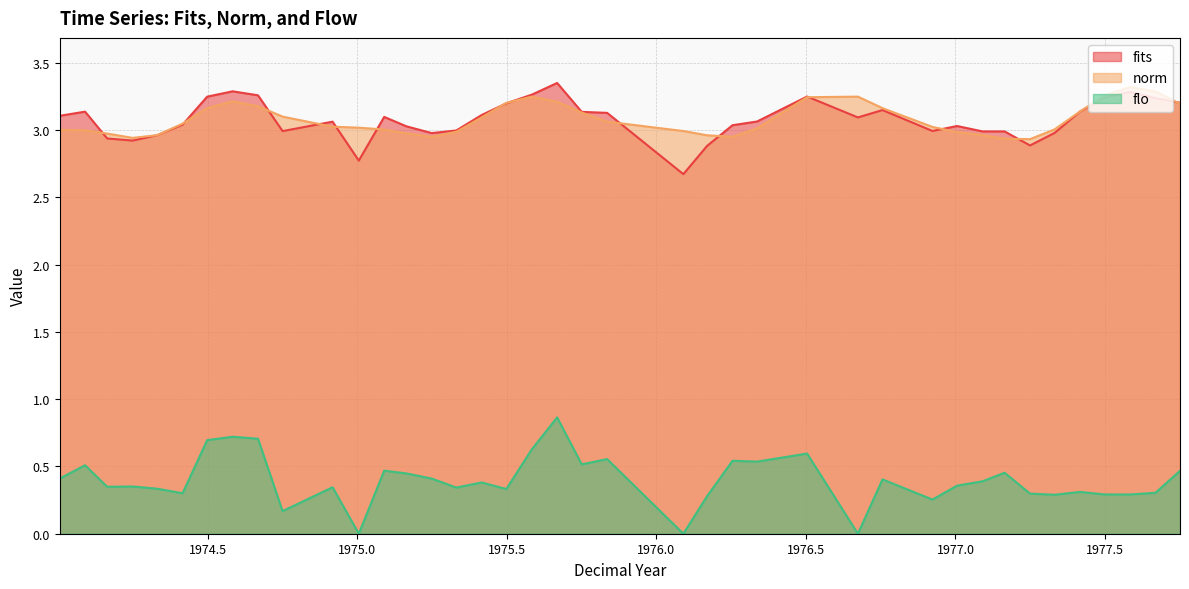

What is the maximum value for flo?

0.9